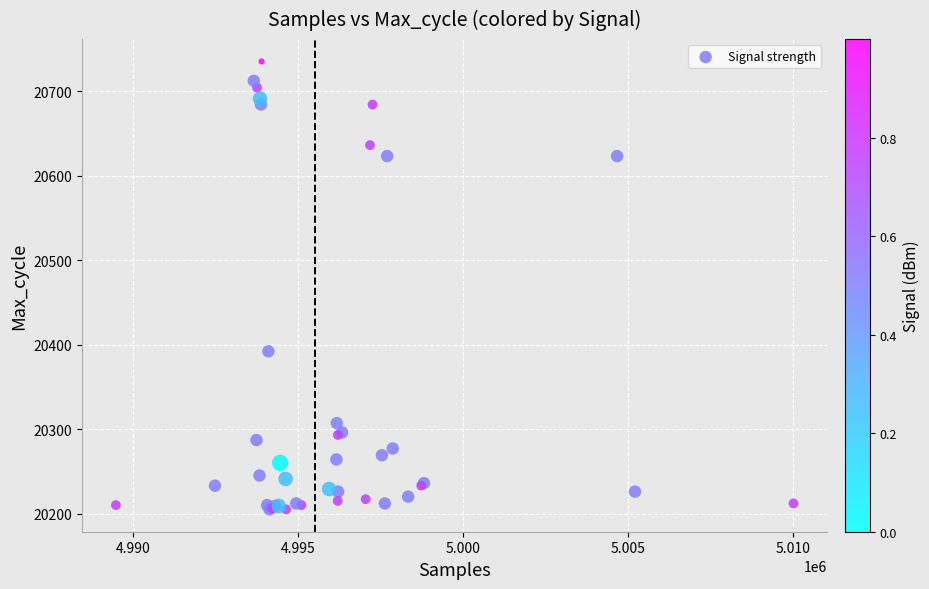

What Y value in the scatter plot is closest to 20470?

20392